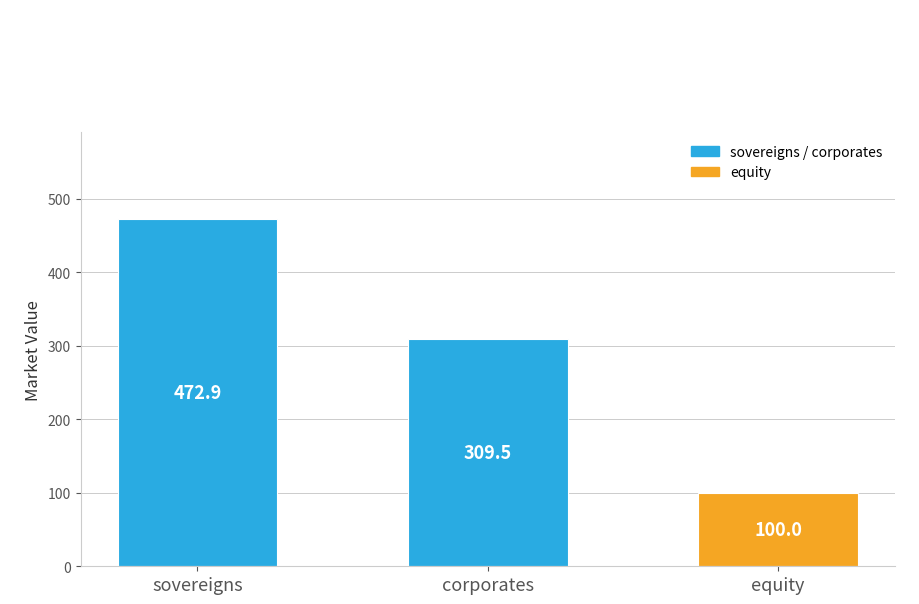

Rank the categories by value from highest to lowest.

sovereigns, corporates, equity